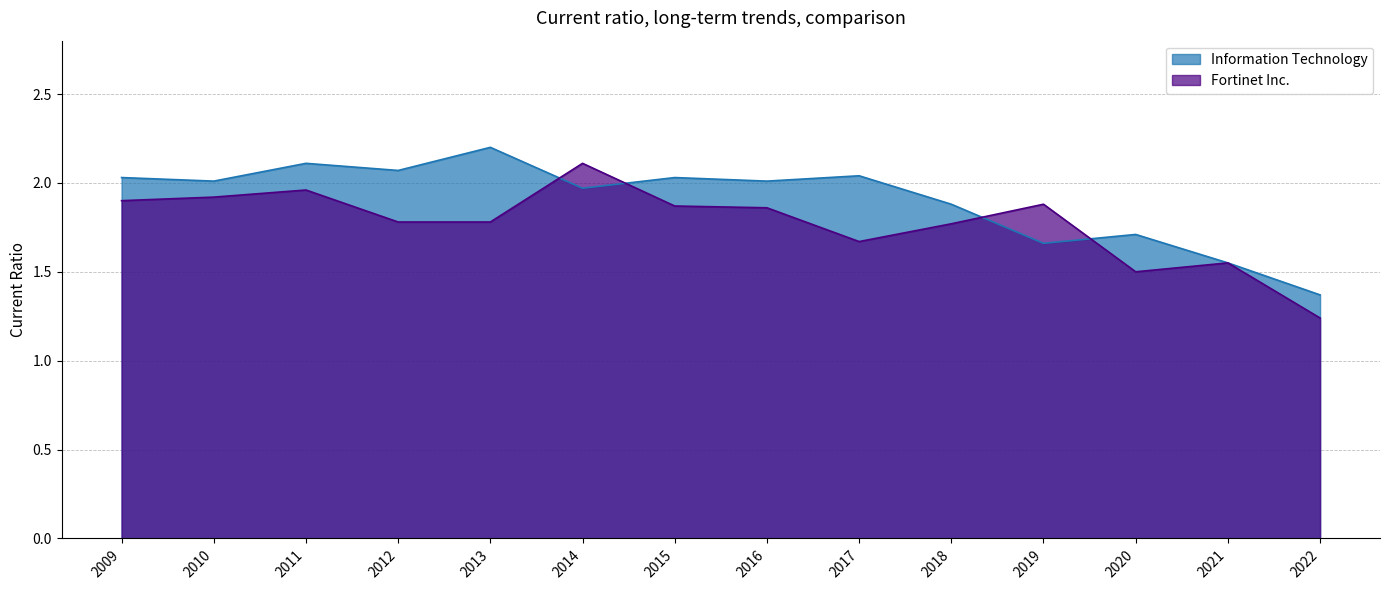

Where is Information Technology nearest to the value 1?

2022